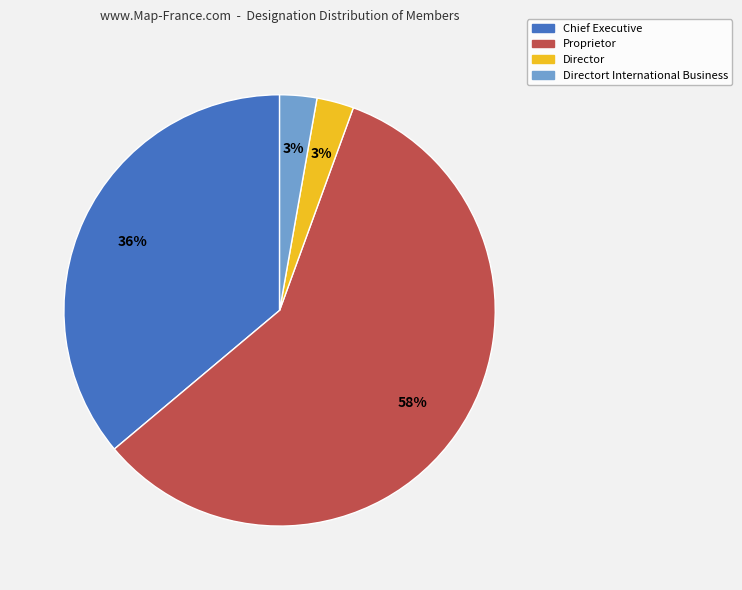

What percentage is the Director slice, to the nearest percent?

3%